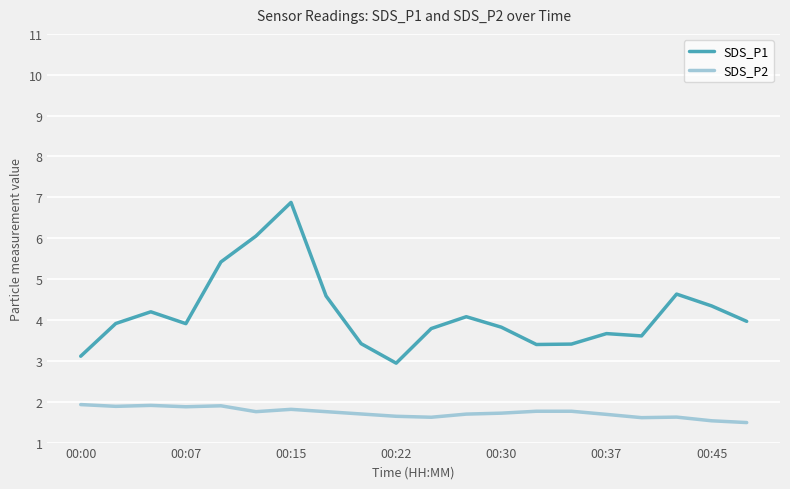

What is the maximum value shown in the chart?

6.9